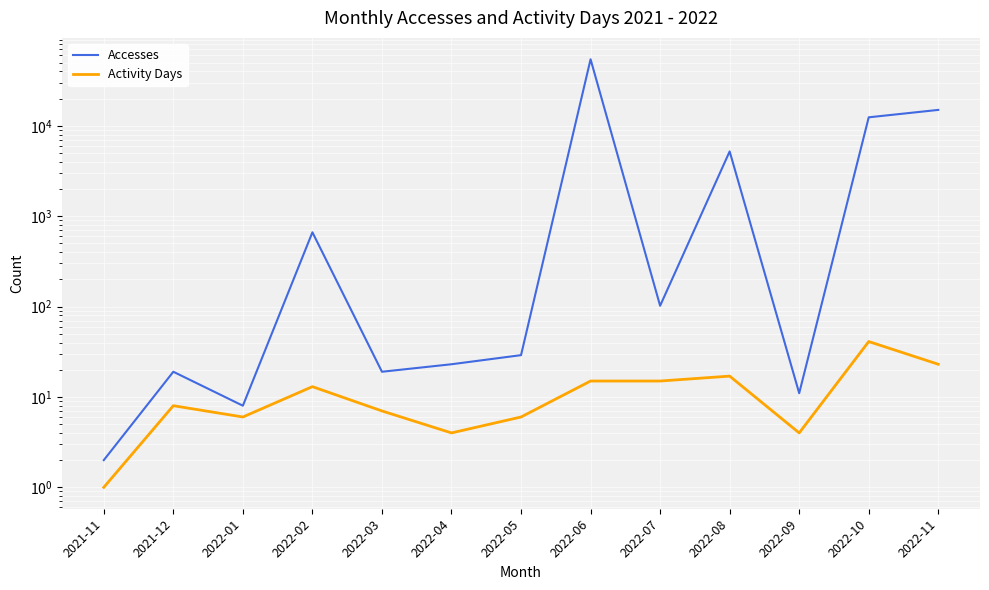

Rank the categories by Accesses value from lowest to highest.

2021-11, 2022-01, 2022-09, 2021-12, 2022-03, 2022-04, 2022-05, 2022-07, 2022-02, 2022-08, 2022-10, 2022-11, 2022-06